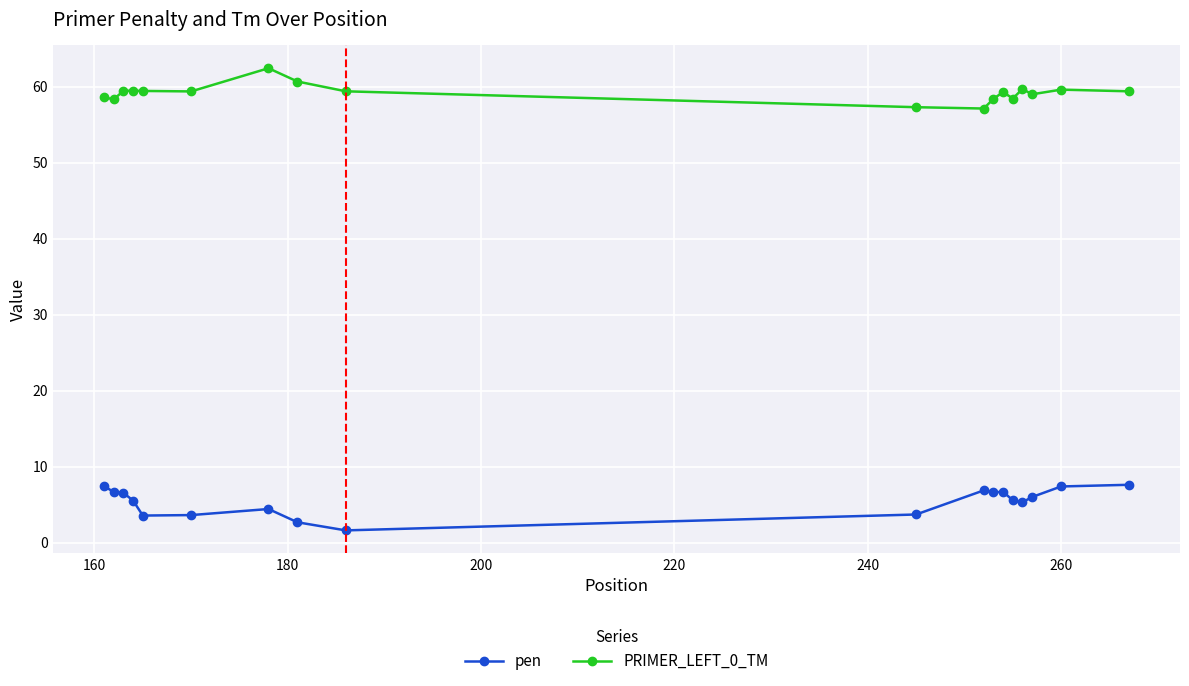

Which series has the largest total across all categories?

PRIMER_LEFT_0_TM